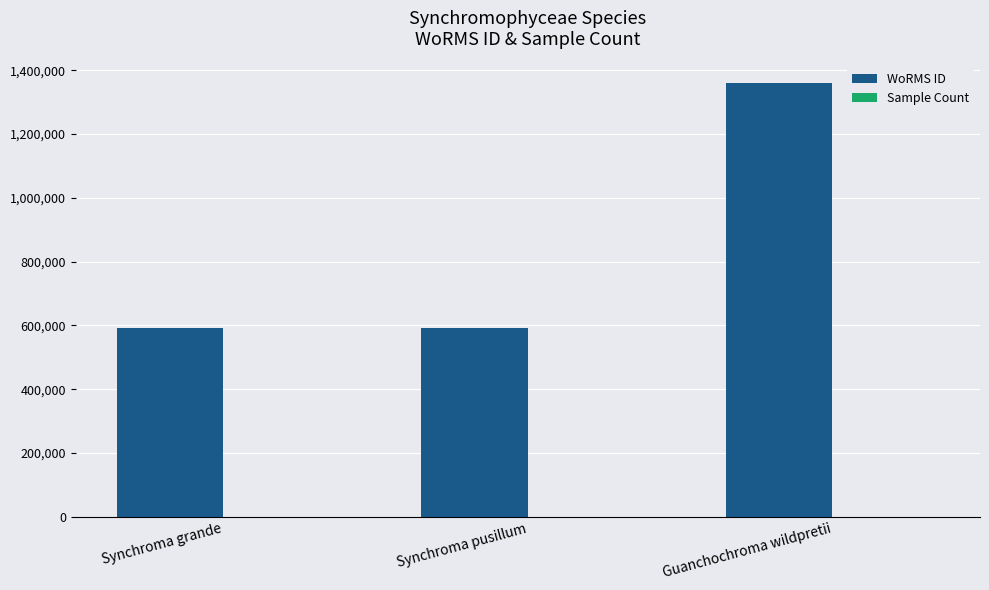

What is the sum of all WoRMS ID values?

2540631